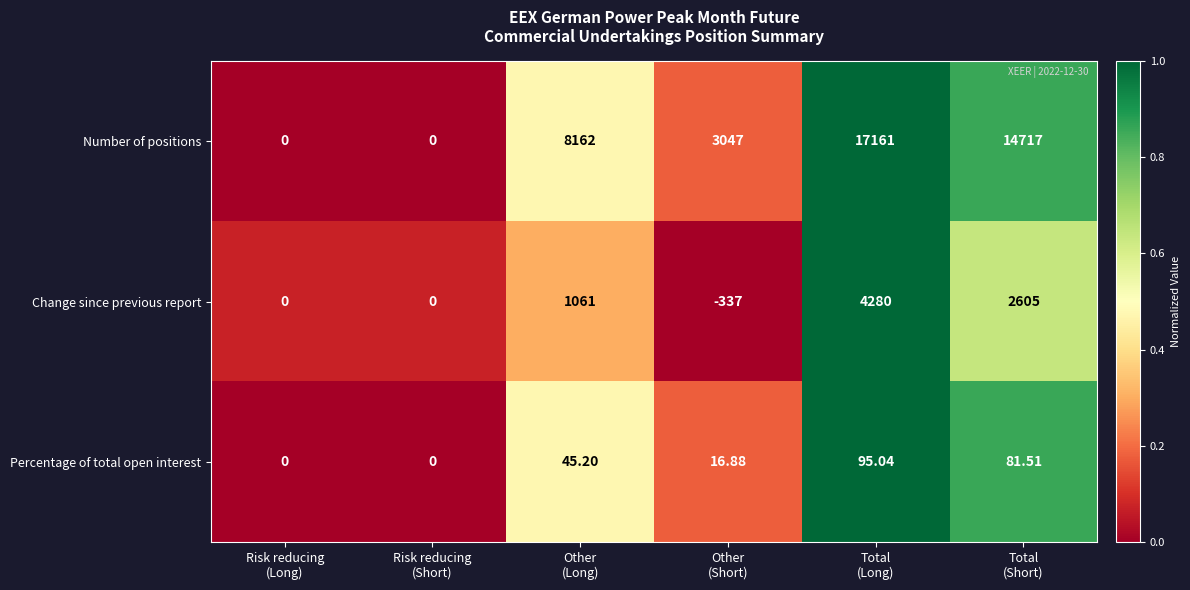

What is the greatest value displayed?

17161.0